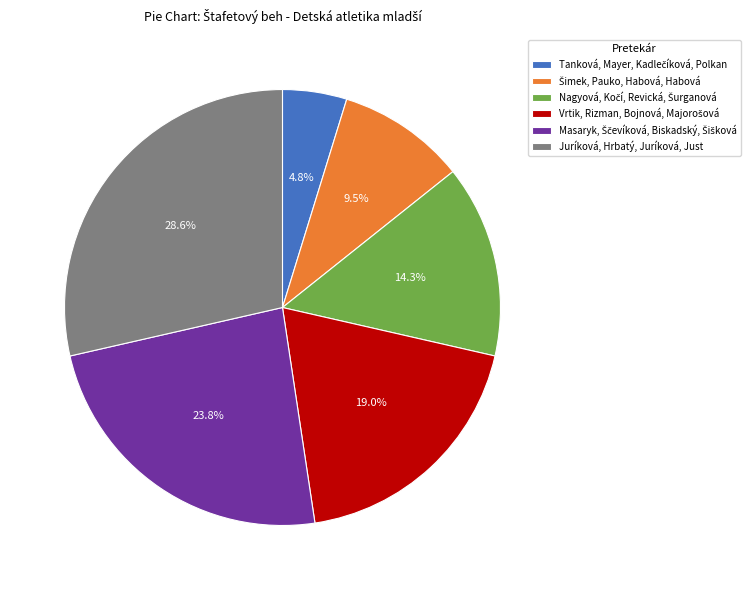

Is there a majority slice in this chart?

No